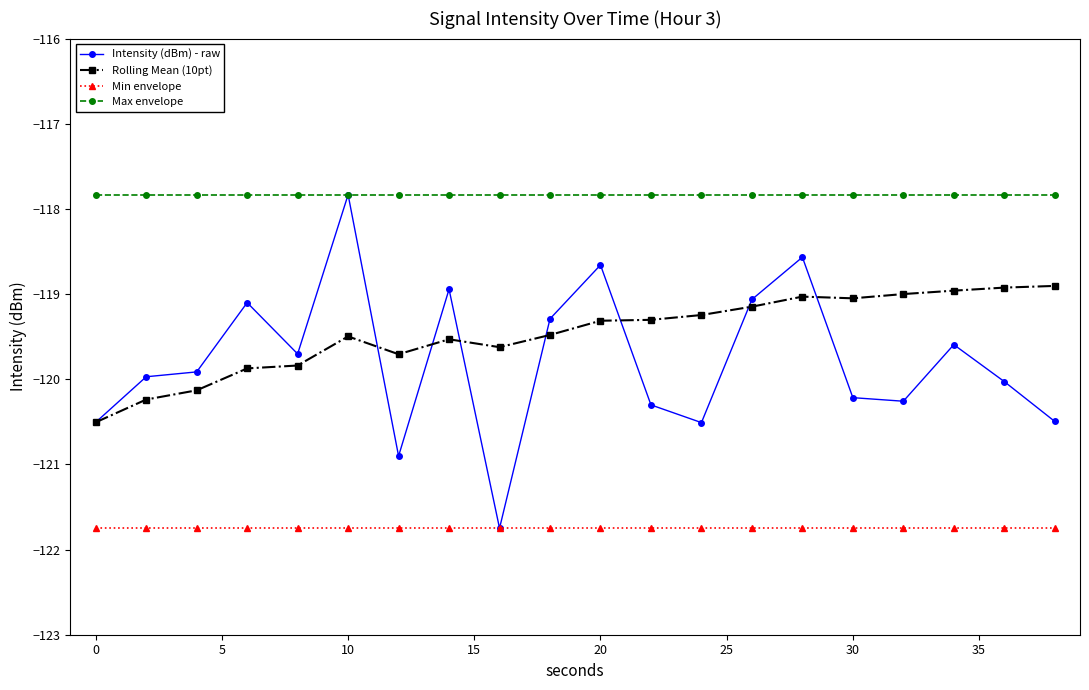

Which series has the largest range (max minus min)?

Intensity (dBm) - raw